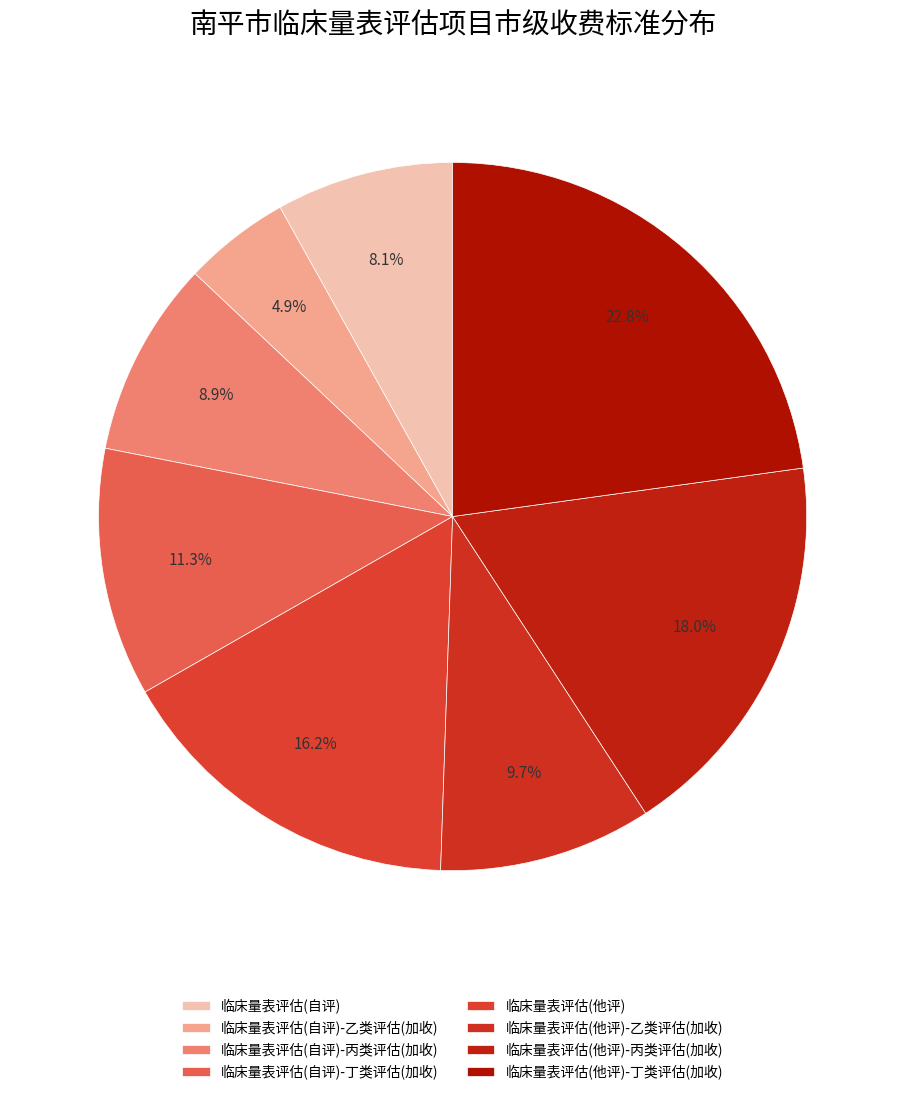

True or false: 临床量表评估(他评)-丙类评估(加收) accounts for 18% of the total.

True